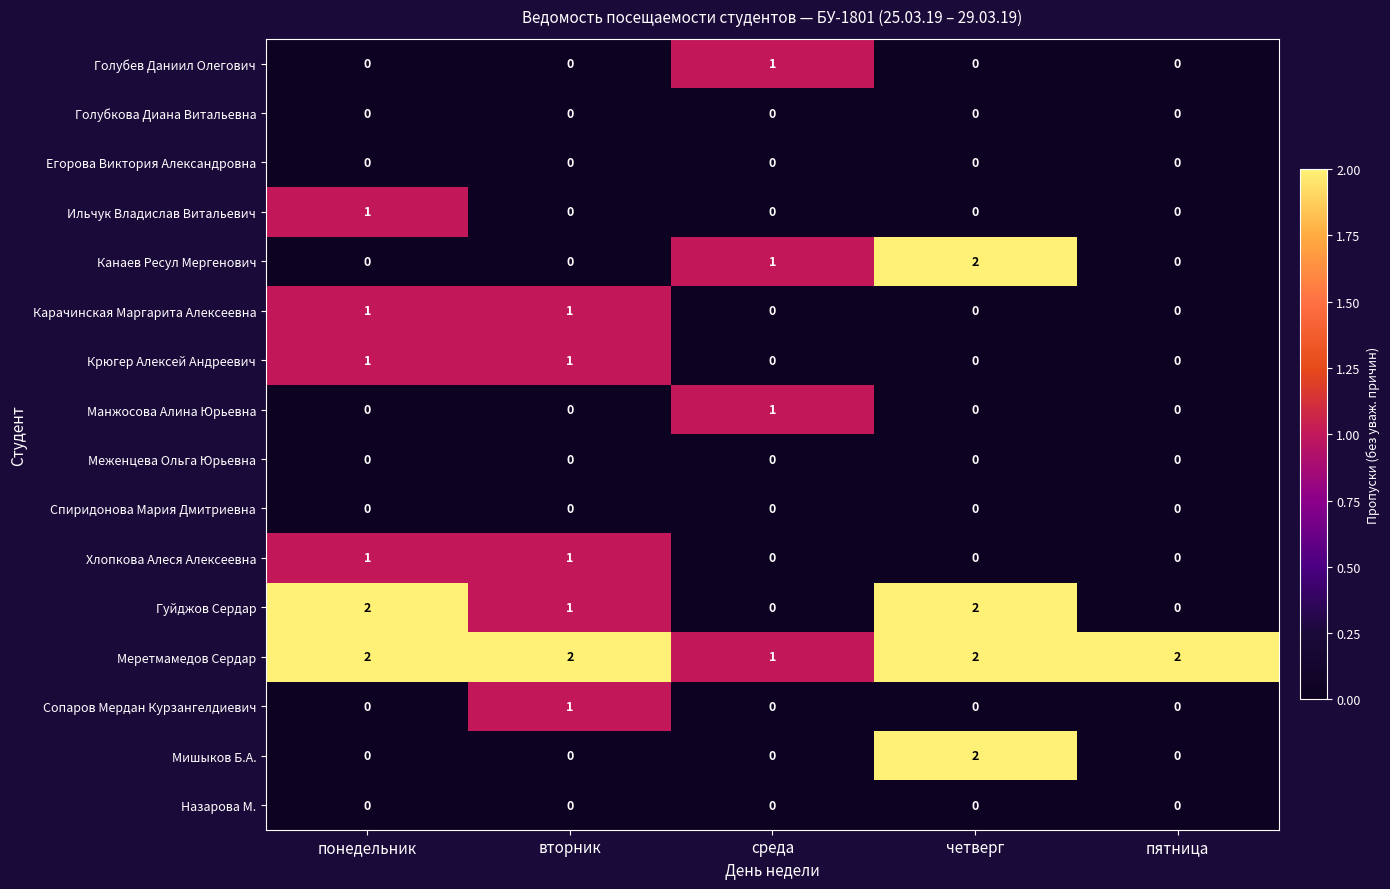

At how many categories does at least one series exceed 0?

5